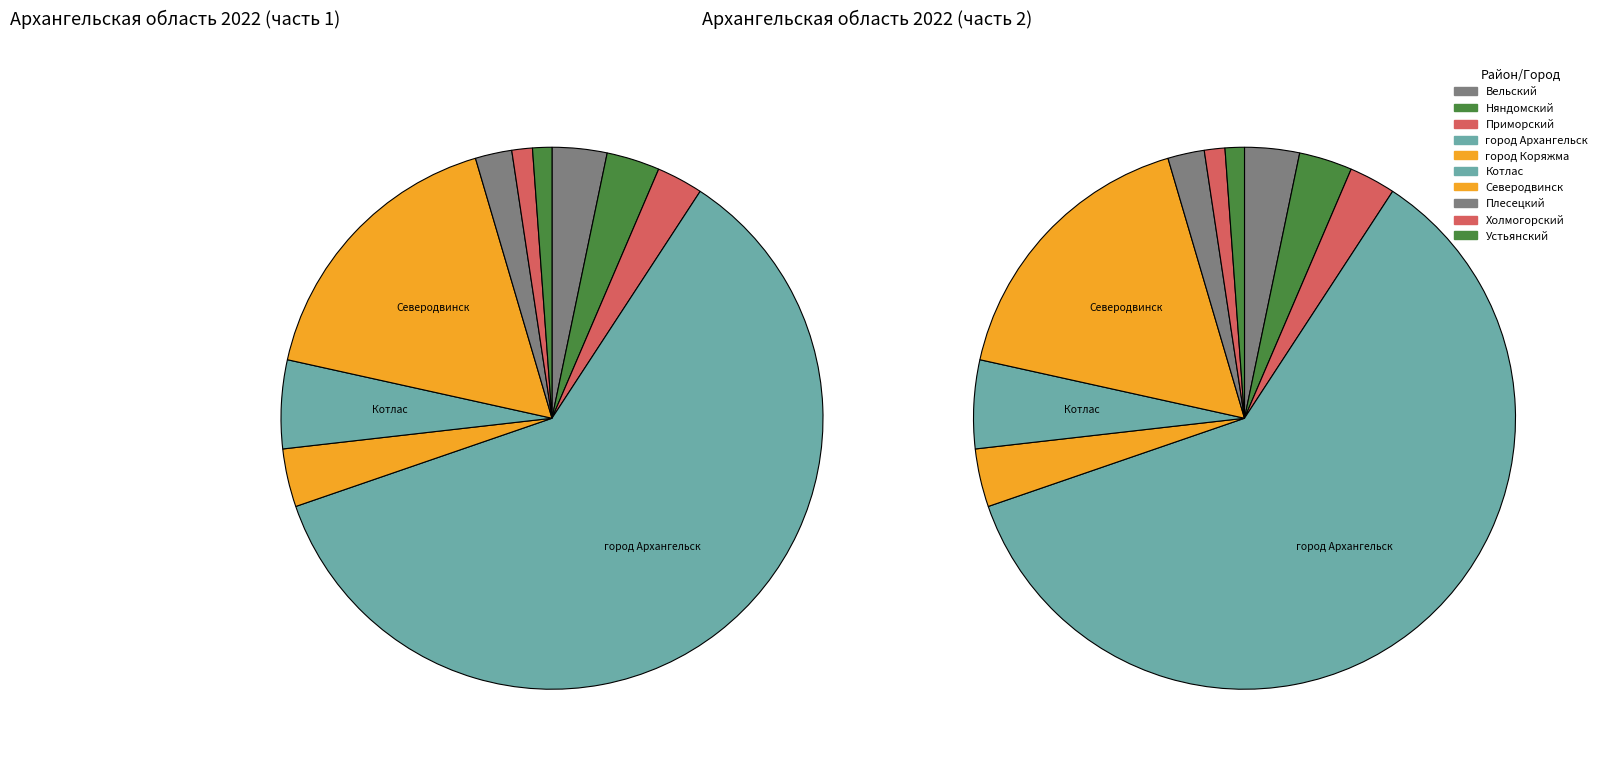

What portion of the pie excludes 8?

98.8%